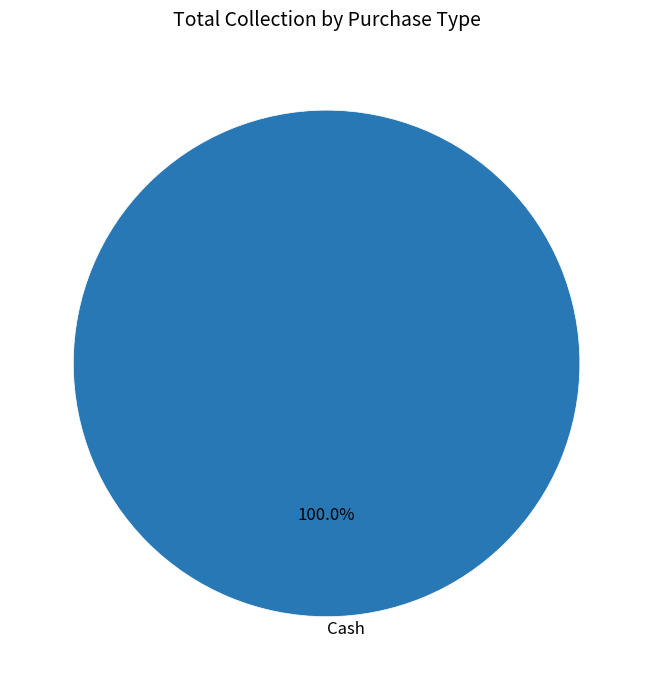

Is Cash the majority of the pie?

Yes